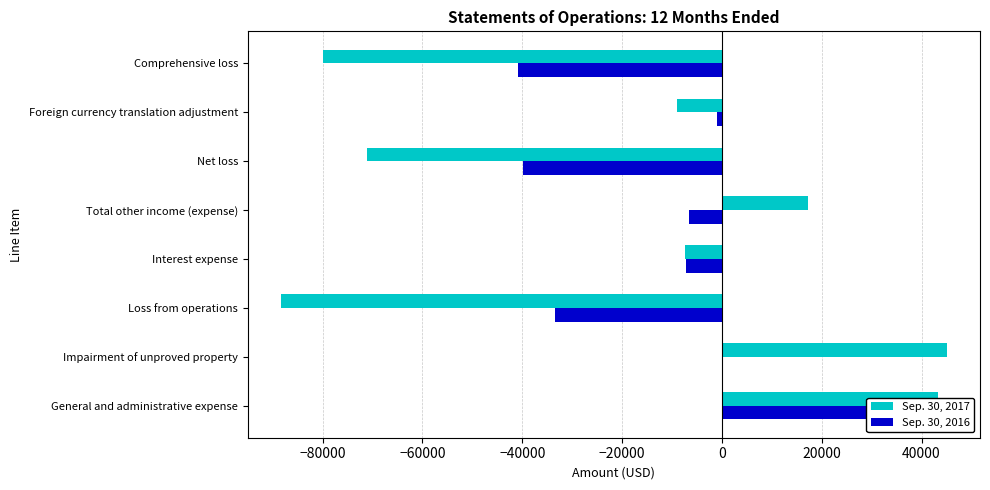

Is the value of Sep. 30, 2017 at Total other income (expense) greater than the value of Sep. 30, 2016 at Loss from operations?

Yes